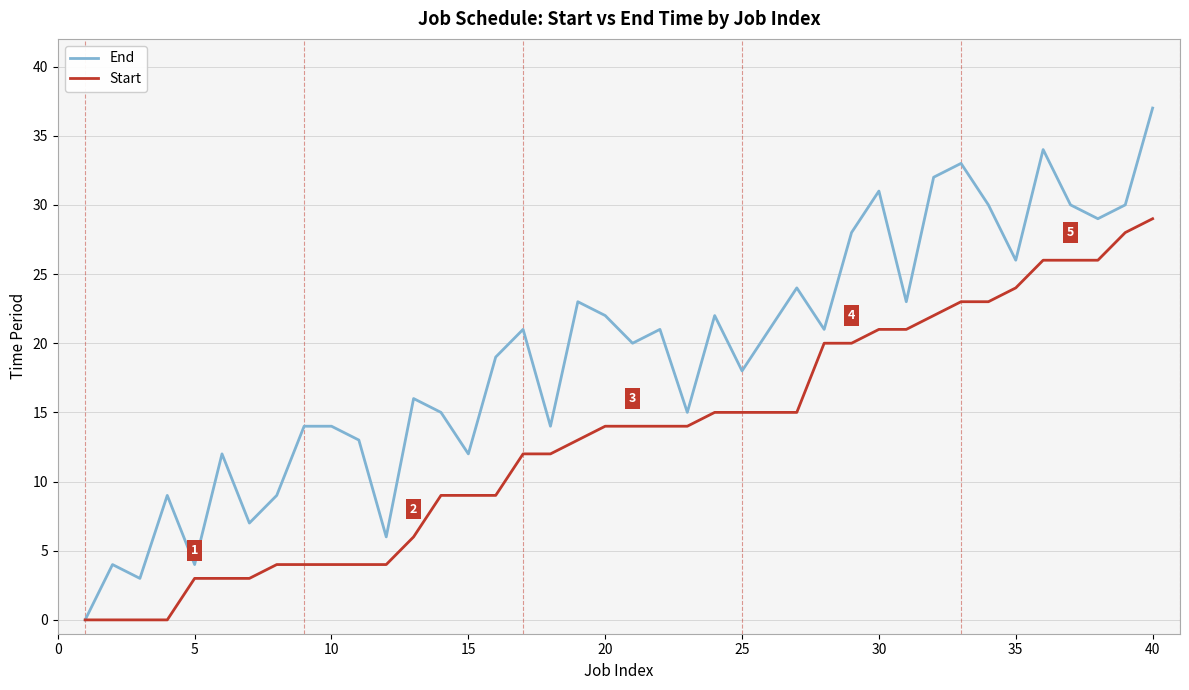

What is the greatest value displayed?

37